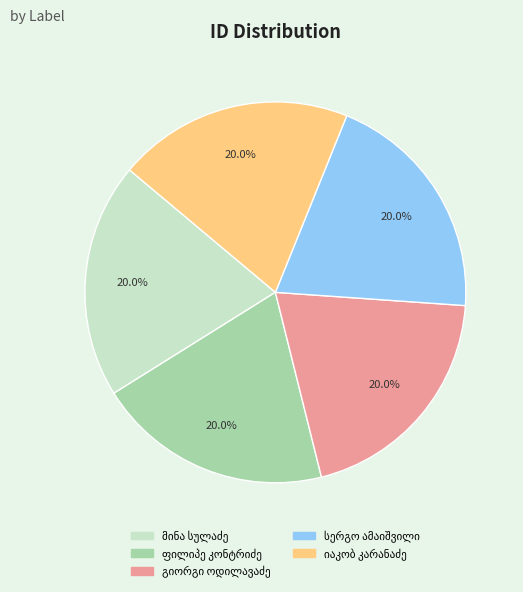

Does any single category account for the majority?

No